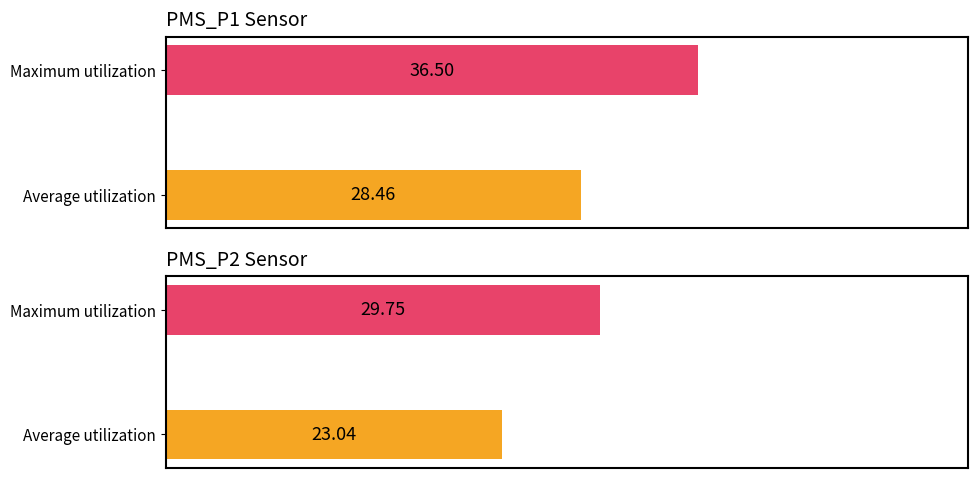

What is the average value of the PMS_P2 series?

23.0